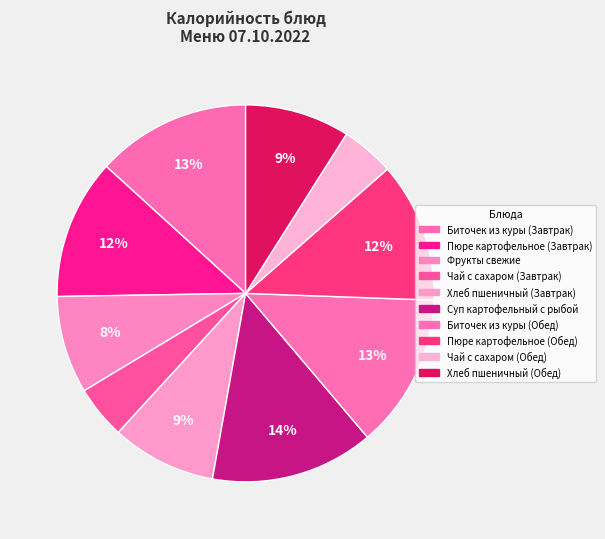

The Хлеб пшеничный (Обед) slice represents 9% of the pie. True or false?

True